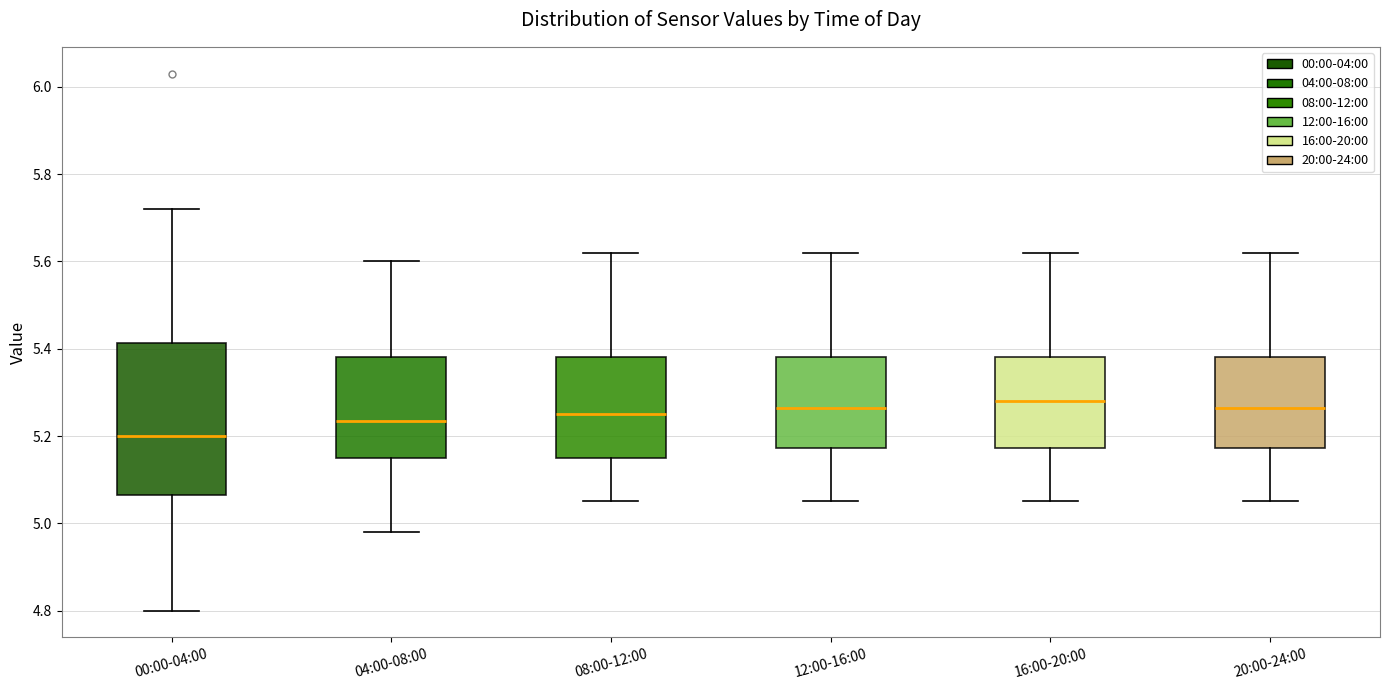

Reading left to right, transcribe this box plot: for each box, give where its median line is, the range the box spans, and where its two whiskers end, as read against the y-axis. The values are not printed on the chart, so give them approximately, as read against the axis.

00:00-04:00: median 5.20, box 5.06 to 5.42, whiskers 4.80 to 5.72
04:00-08:00: median 5.24, box 5.16 to 5.38, whiskers 4.98 to 5.60
08:00-12:00: median 5.26, box 5.16 to 5.38, whiskers 5.06 to 5.62
12:00-16:00: median 5.26, box 5.18 to 5.38, whiskers 5.06 to 5.62
16:00-20:00: median 5.28, box 5.18 to 5.38, whiskers 5.06 to 5.62
20:00-24:00: median 5.26, box 5.18 to 5.38, whiskers 5.06 to 5.62